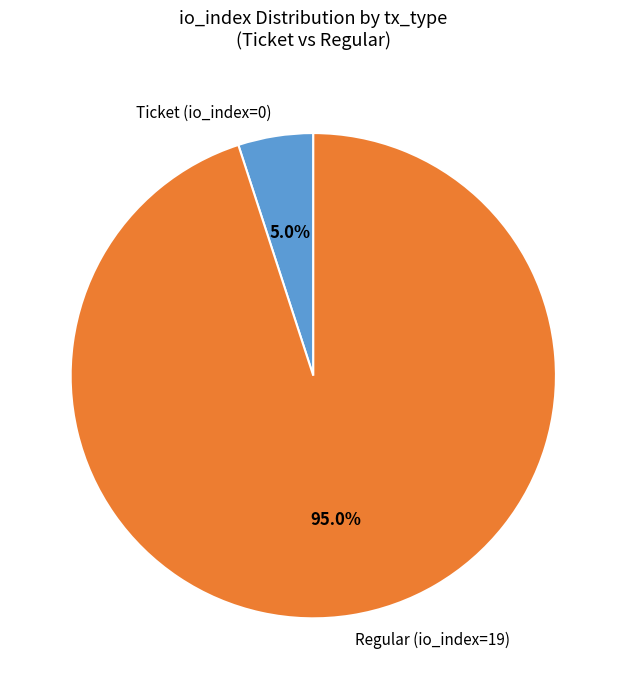

How much of the chart is everything except Regular (io_index=19)?

5.0%